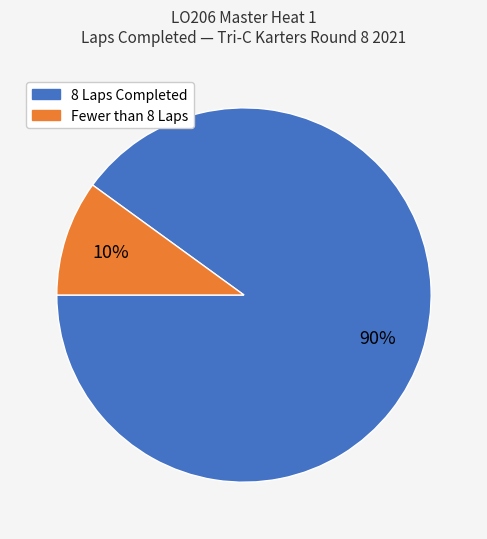

To the nearest percent, what is the difference between the largest and smallest slice percentages?

80%